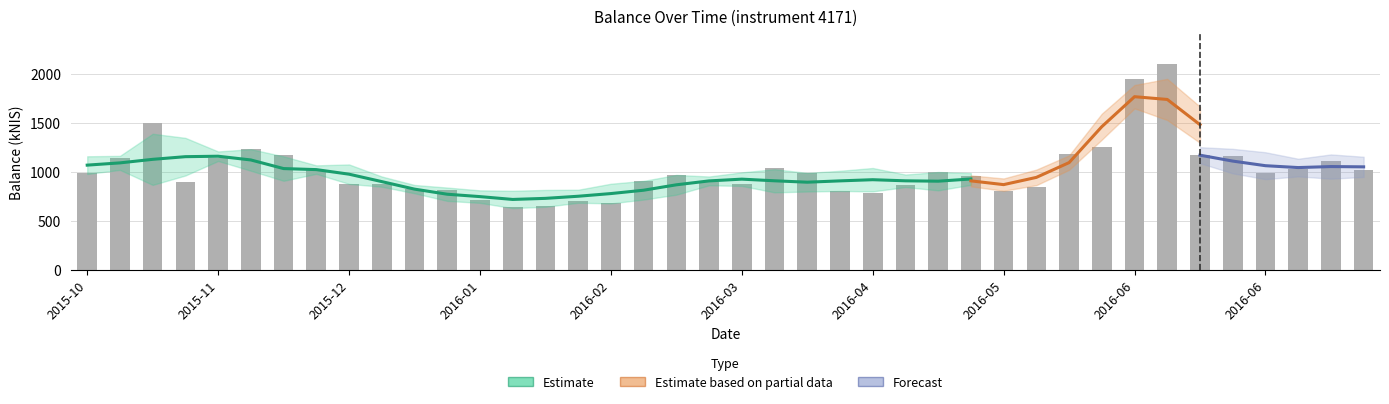

The chart shows a value of 1421.9 at 2016-03-03. True or false?

False